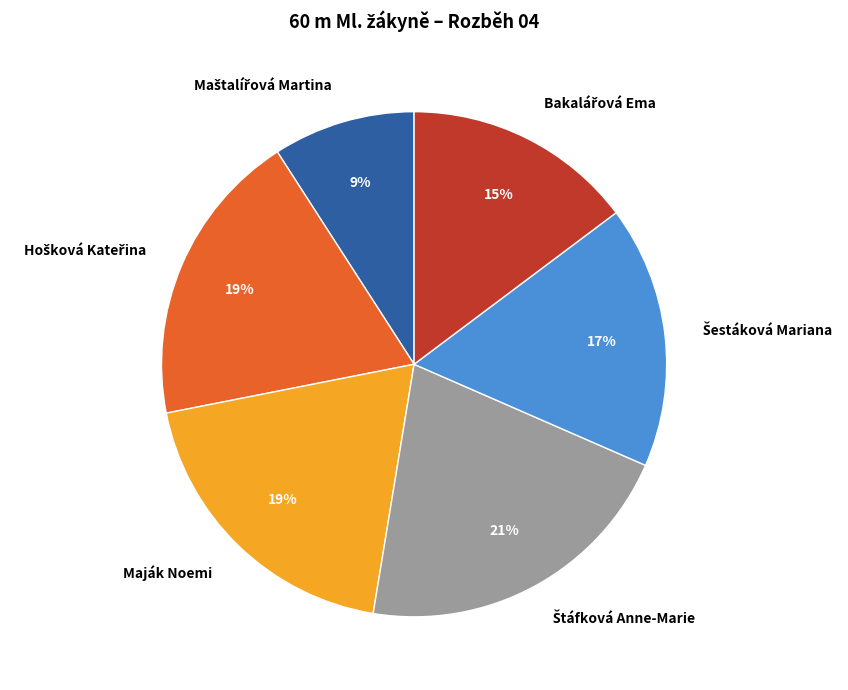

Does Maják Noemi account for over 50% of the chart?

No